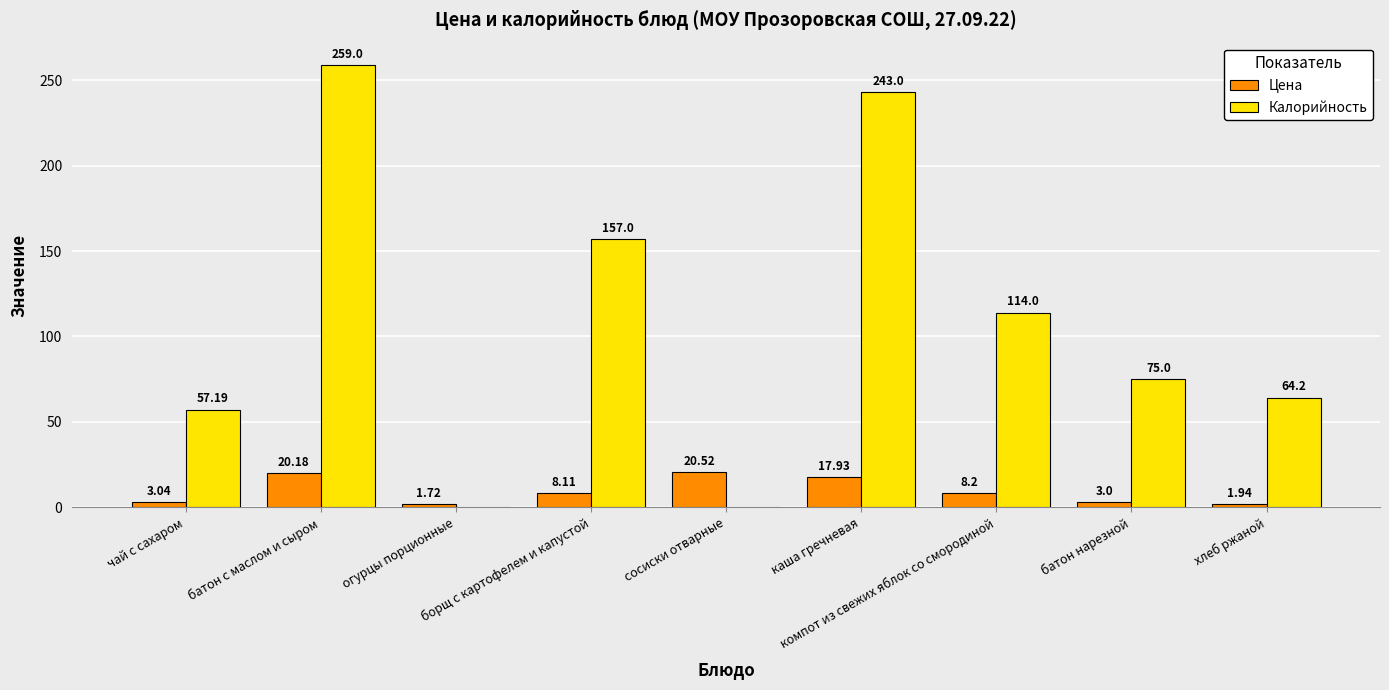

What is the total value across all series at сосиски отварные?

20.5